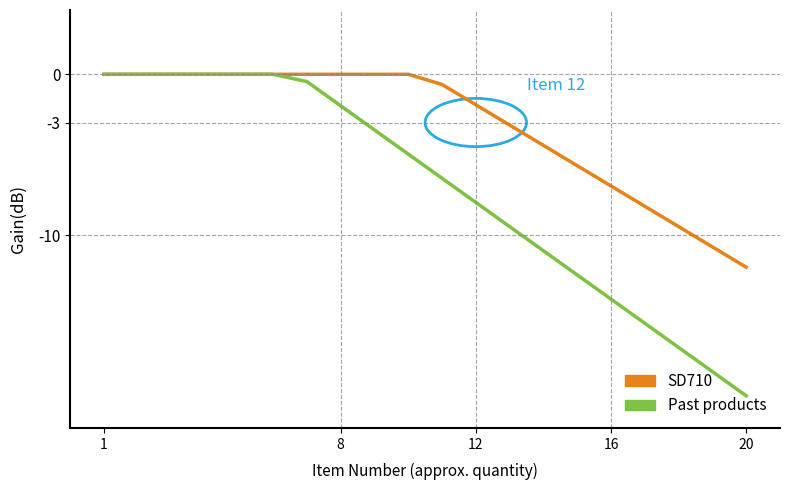

Which series has the largest total across all categories?

SD710